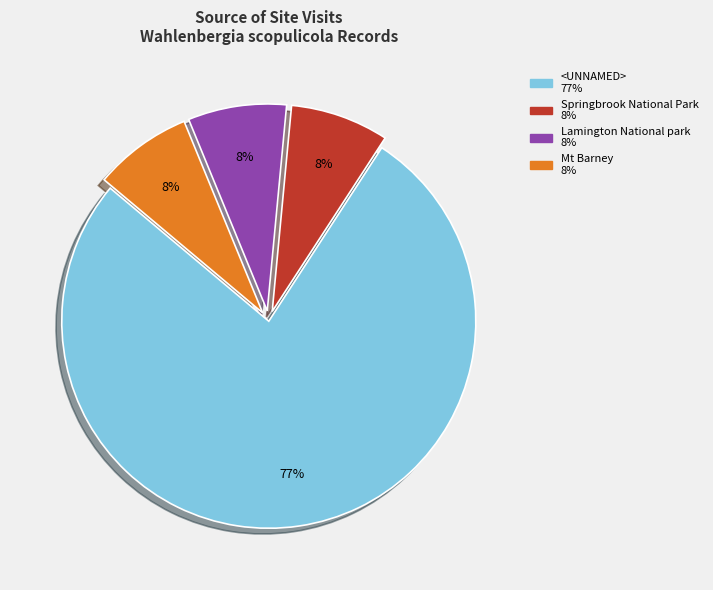

What percentage is the Mt Barney slice, to the nearest percent?

8%